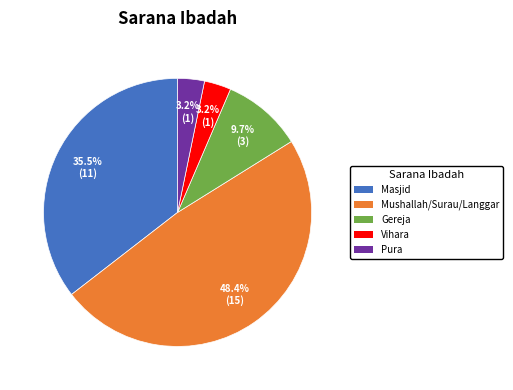

Does Pura represent more than half of the total?

No